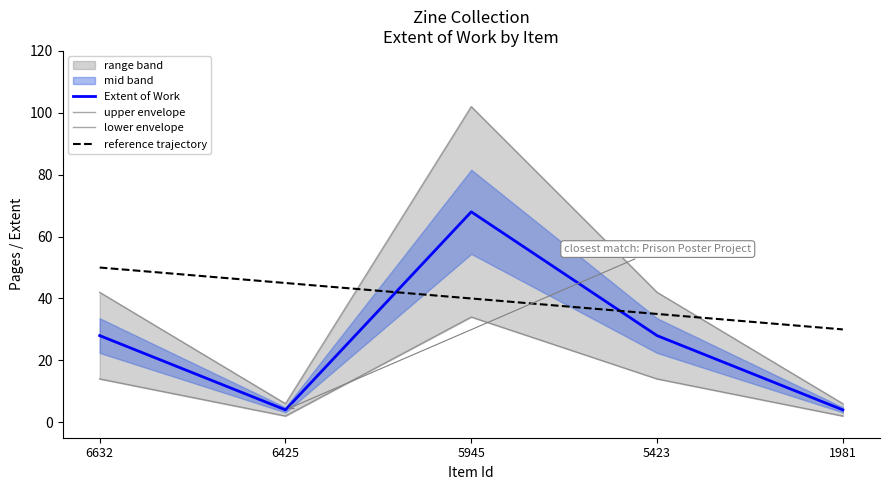

What is the sum of all reference trajectory values?

200